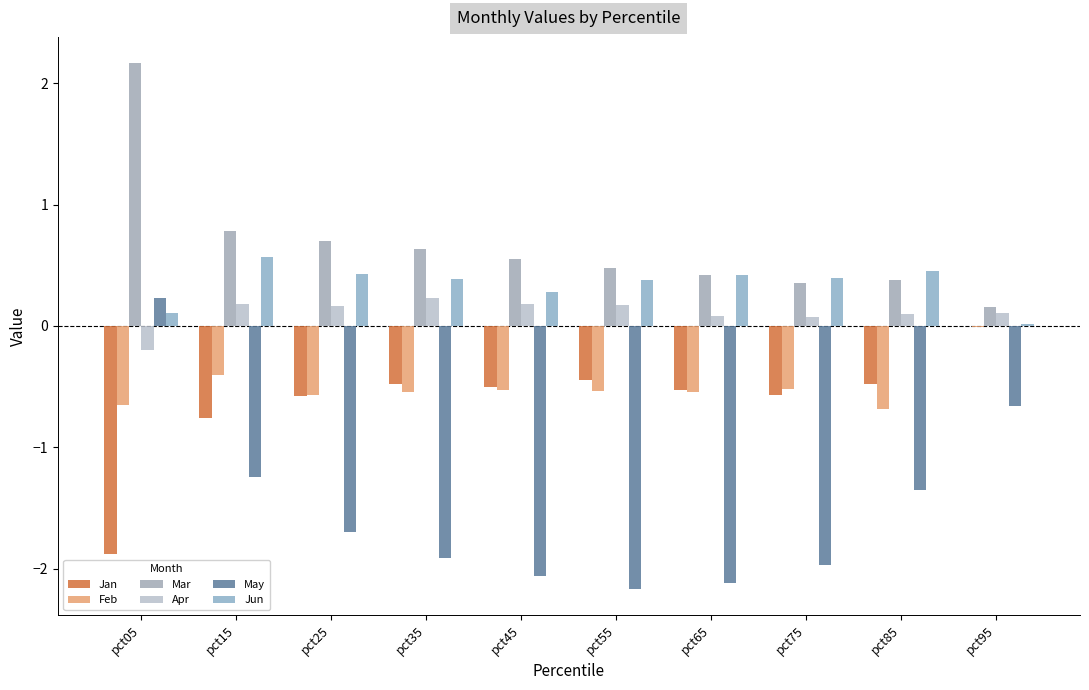

Which series has the largest range (max minus min)?

May